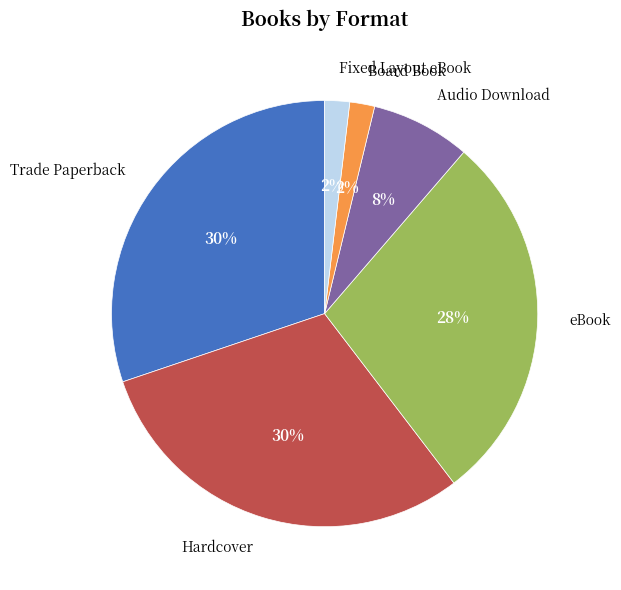

The eBook slice represents 28% of the pie. True or false?

True